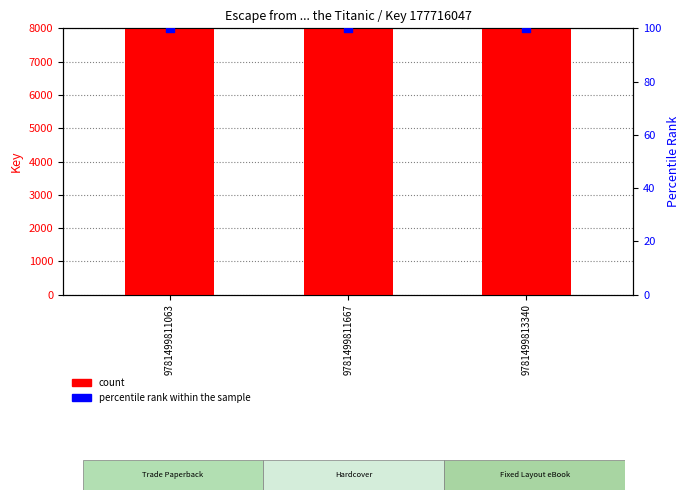

Which series reaches the maximum Y coordinate?

Key (count)